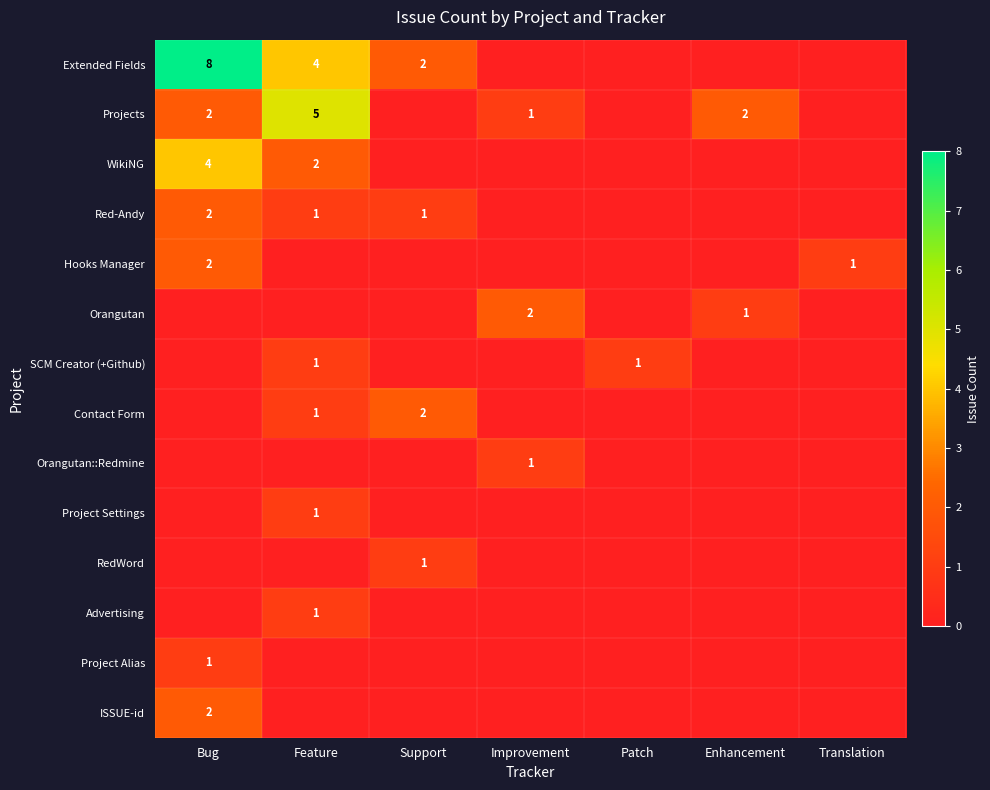

At how many categories does at least one series exceed 2?

2